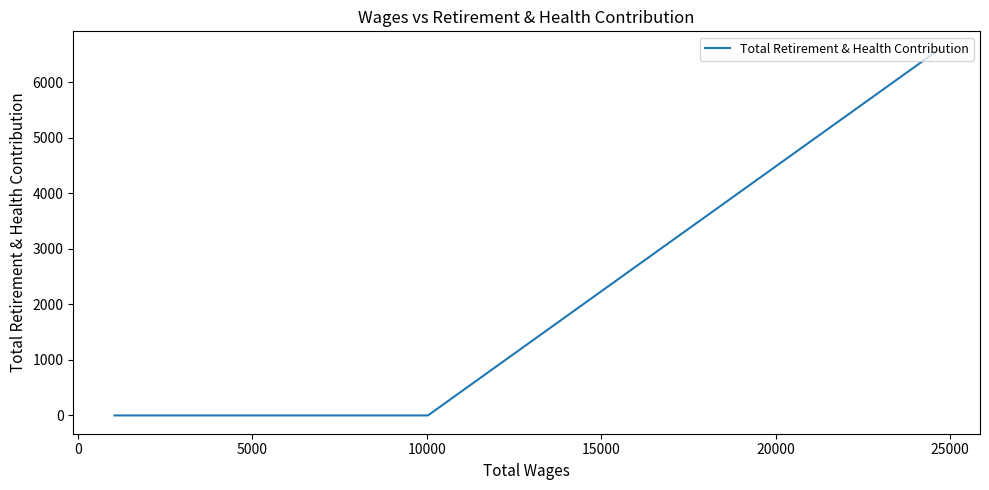

What is the change in value from −5000 to 10000?

-6583